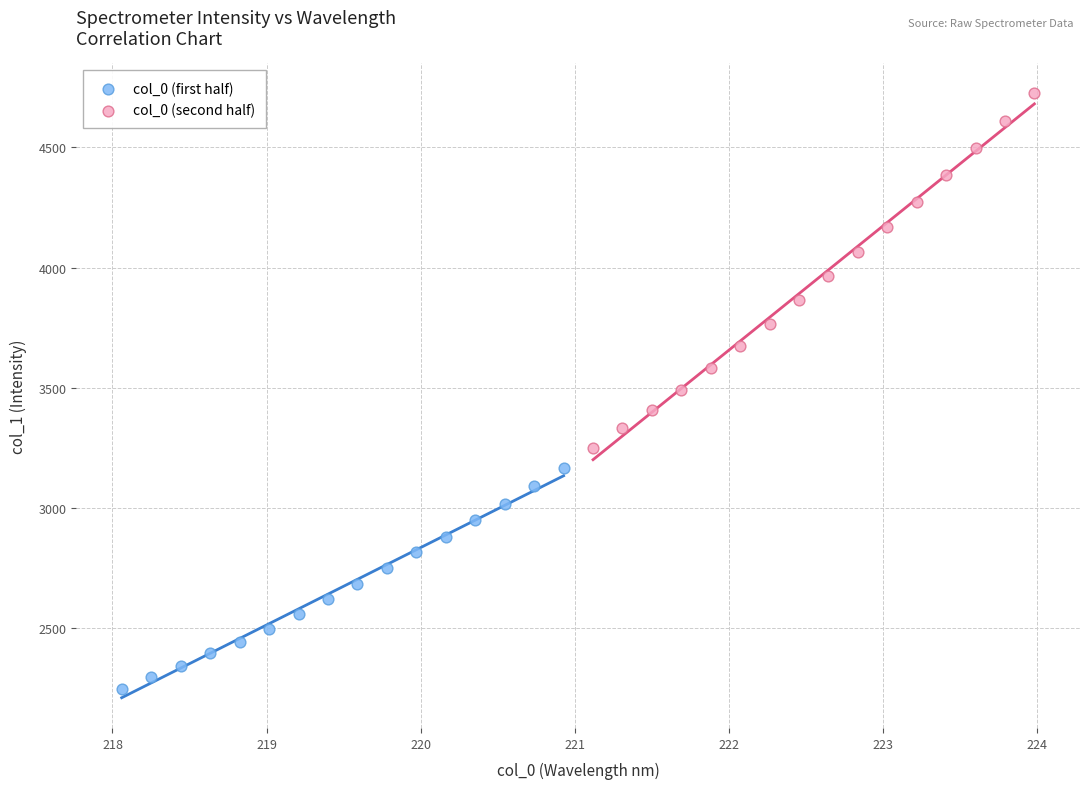

Which series reaches the minimum Y coordinate?

col_0 (first half)